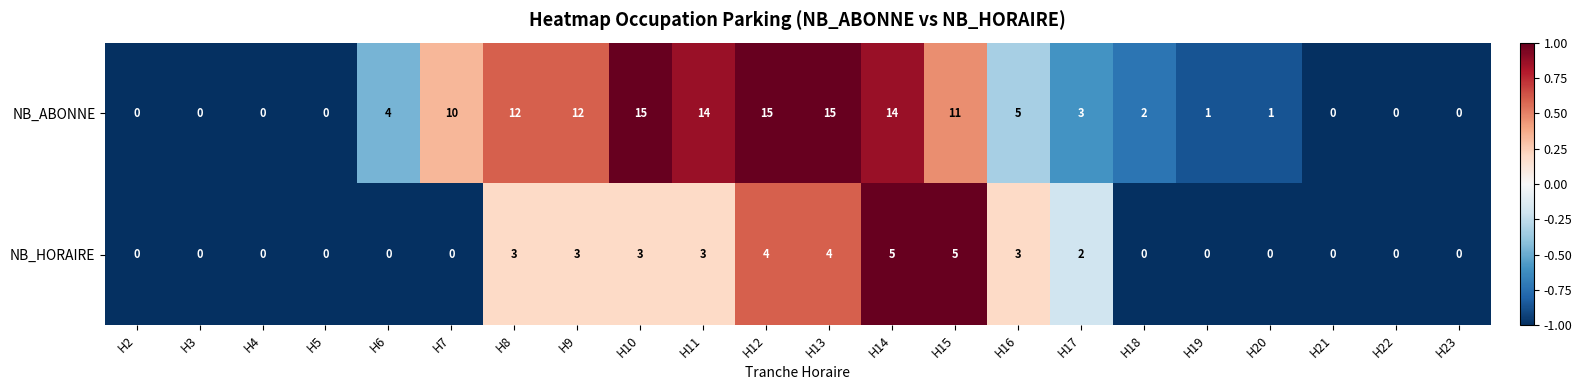

Which series has the largest total across all categories?

NB_ABONNE